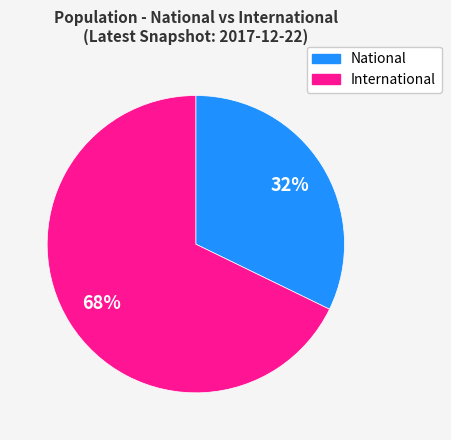

How many segments does this pie chart have?

2